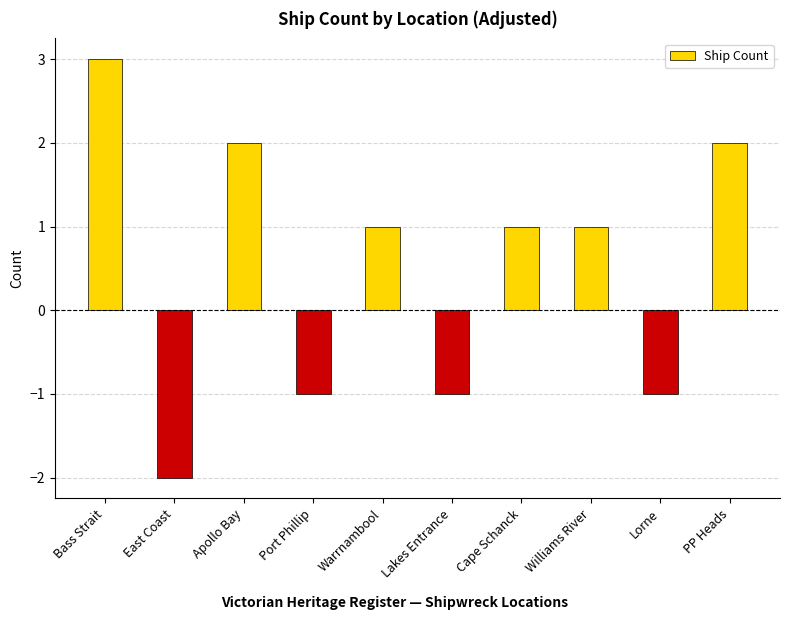

Does the chart contain any negative values?

Yes